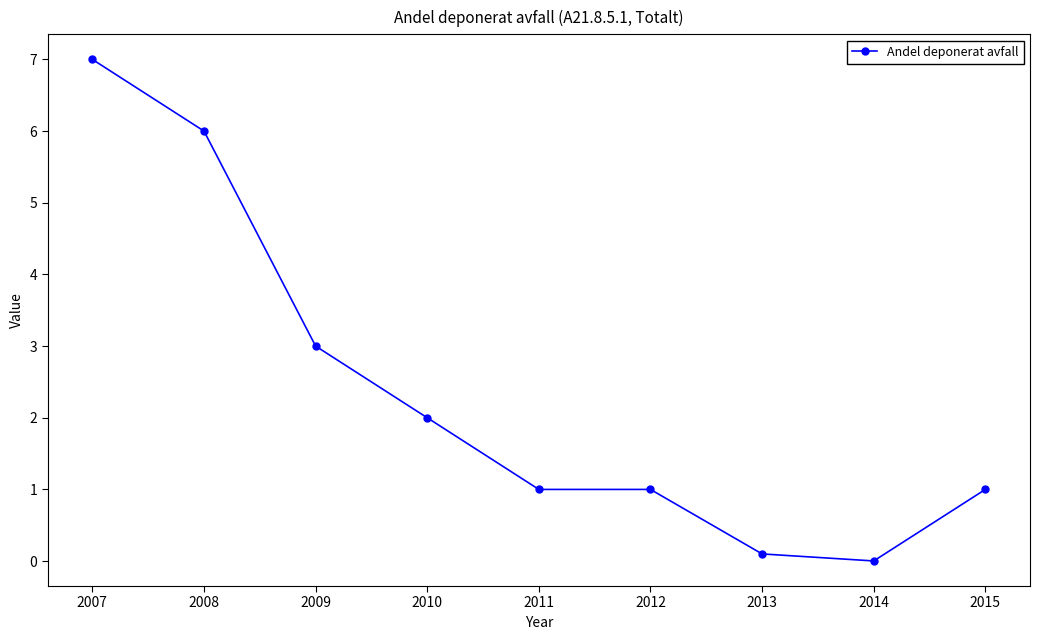

Count the values in the range 1 to 3.

5